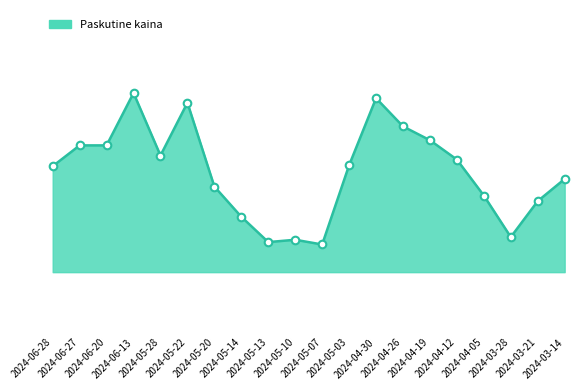

Between 2024-05-07 and 2024-04-19, which is larger?

2024-04-19